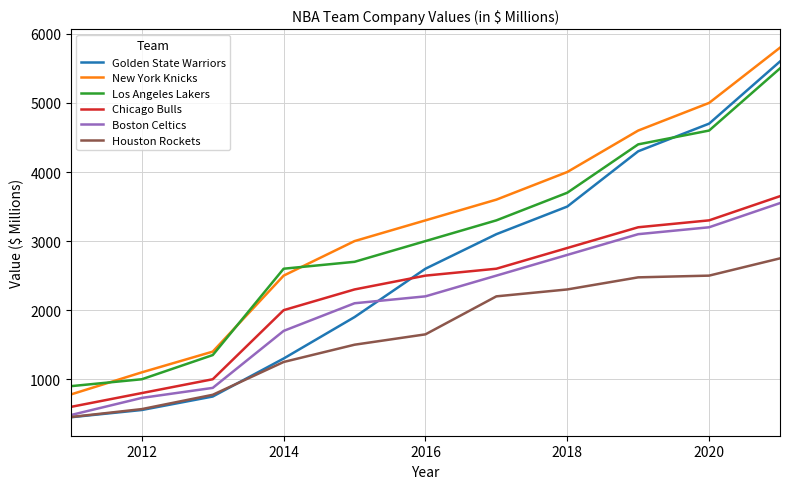

Which series has the largest range (max minus min)?

Golden State Warriors